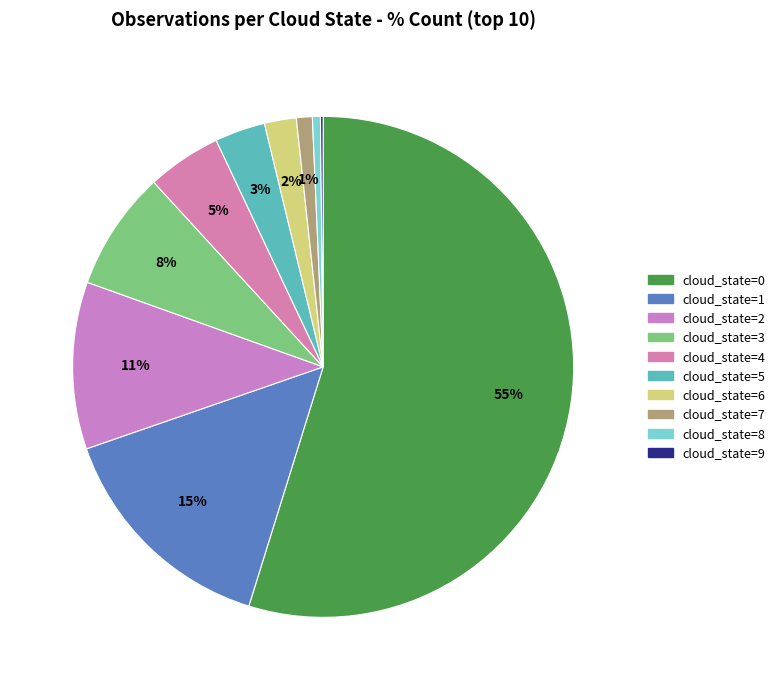

Which category accounts for the majority?

cloud_state=0